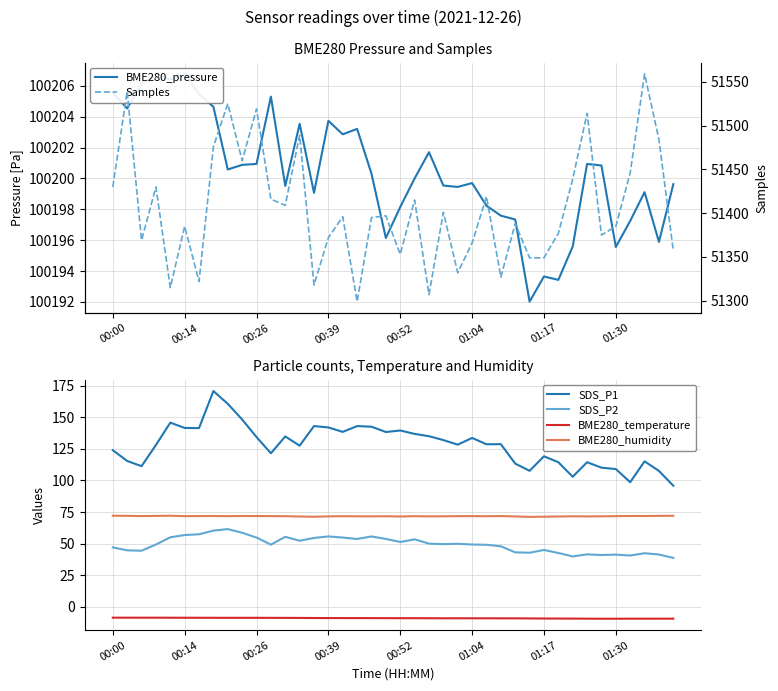

Rank the series by their maximum value, from highest to lowest.

BME280_pressure, Samples, SDS_P1, BME280_humidity, SDS_P2, BME280_temperature